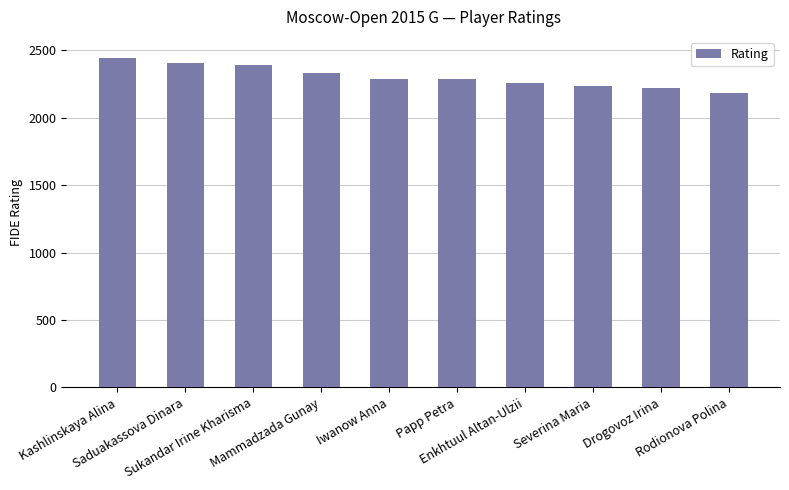

Which label corresponds to the largest value in the chart?

Kashlinskaya Alina